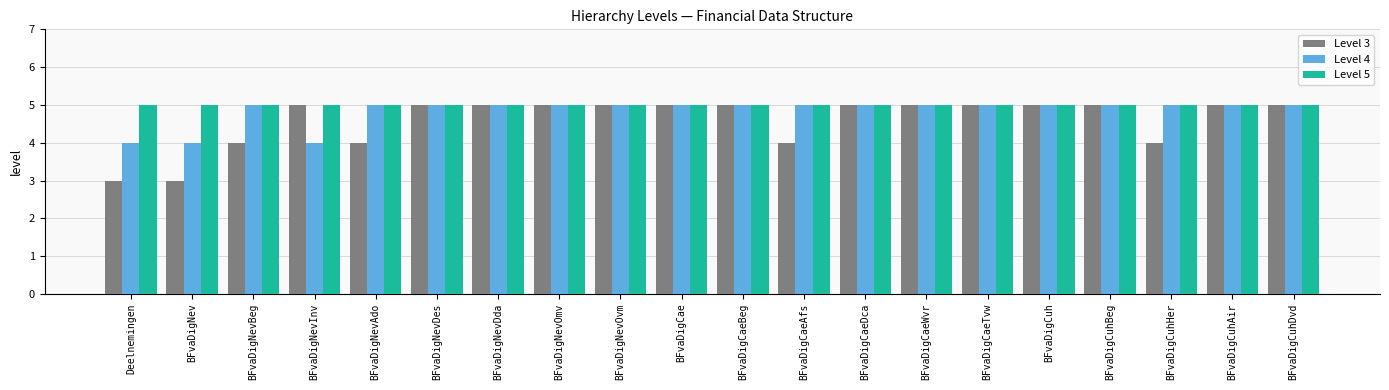

What is the sum of the Level 4 values at BFvaDigCaeTvw and BFvaDigCuhHer?

10